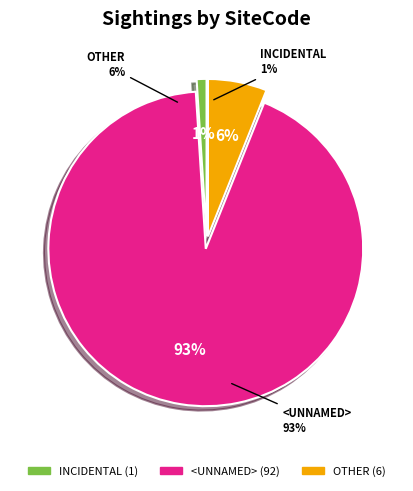

To the nearest percent, what portion does <UNNAMED> represent?

93%